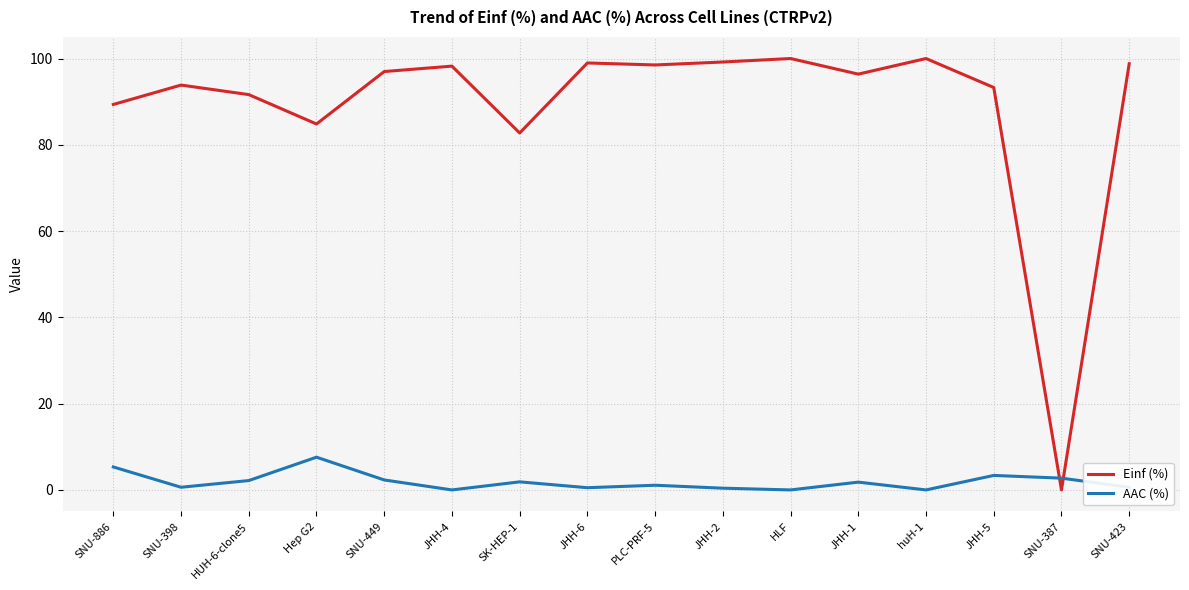

The value of AAC (%) at SNU-886 is 5.3. True or false?

True